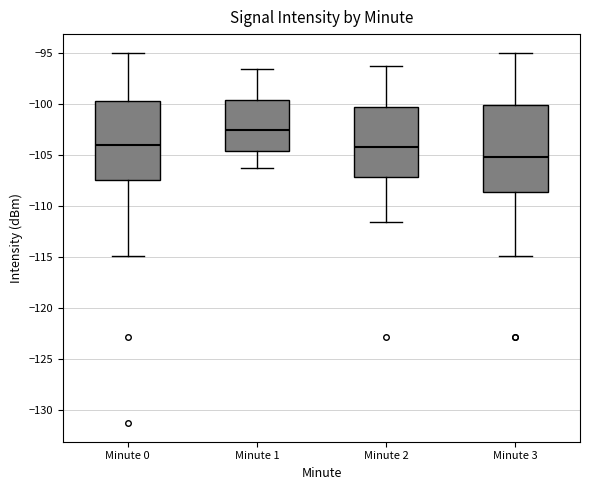

Which box's median line is the highest?

Minute 1